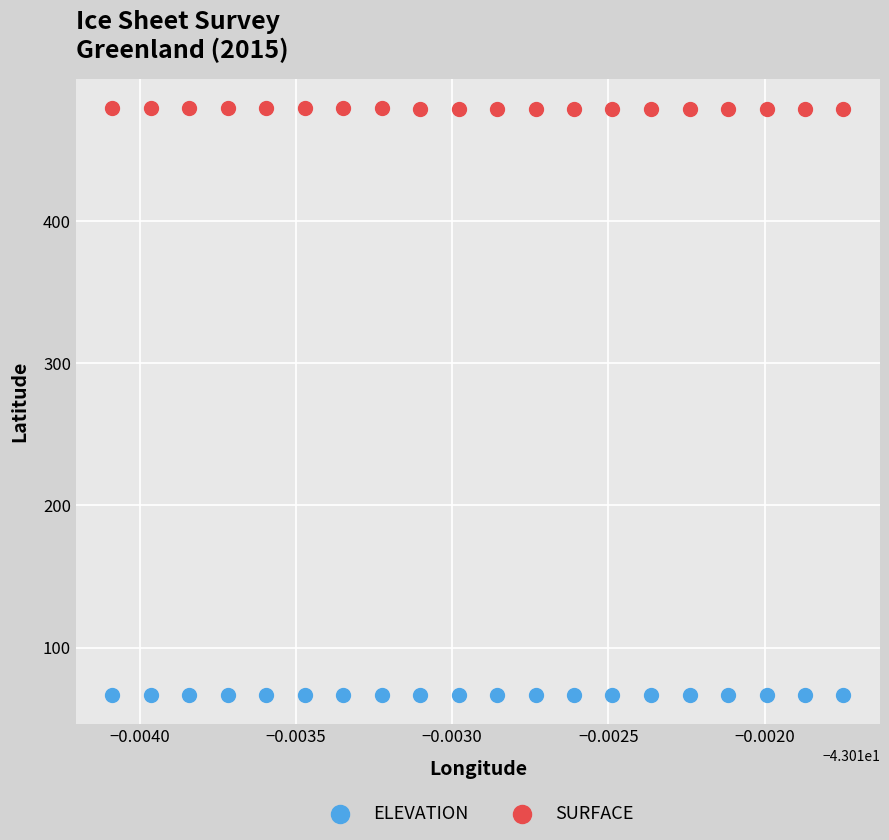

What are all the series names shown in the legend?

ELEVATION, SURFACE